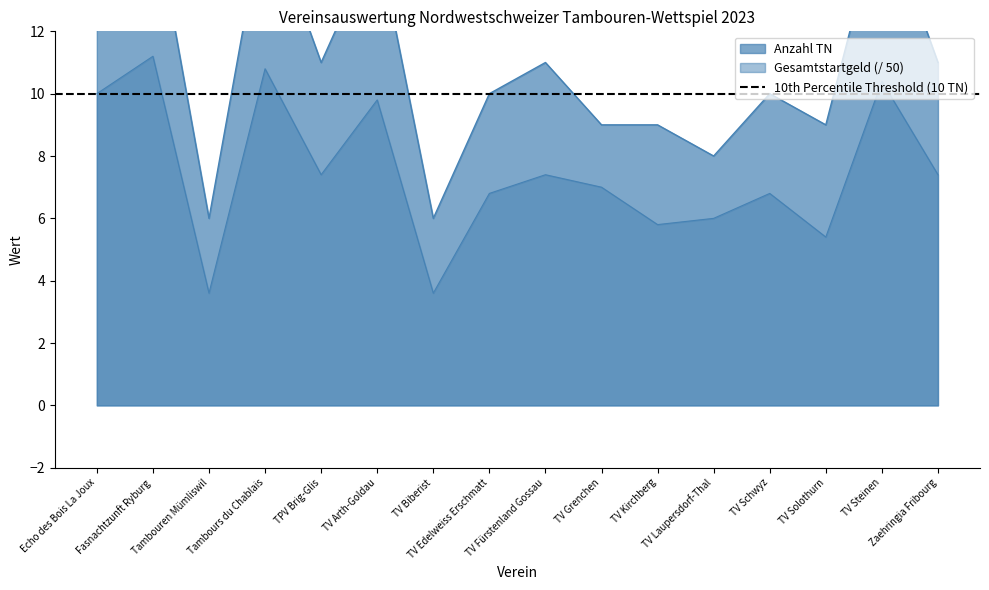

At how many categories does at least one series exceed 11?

5